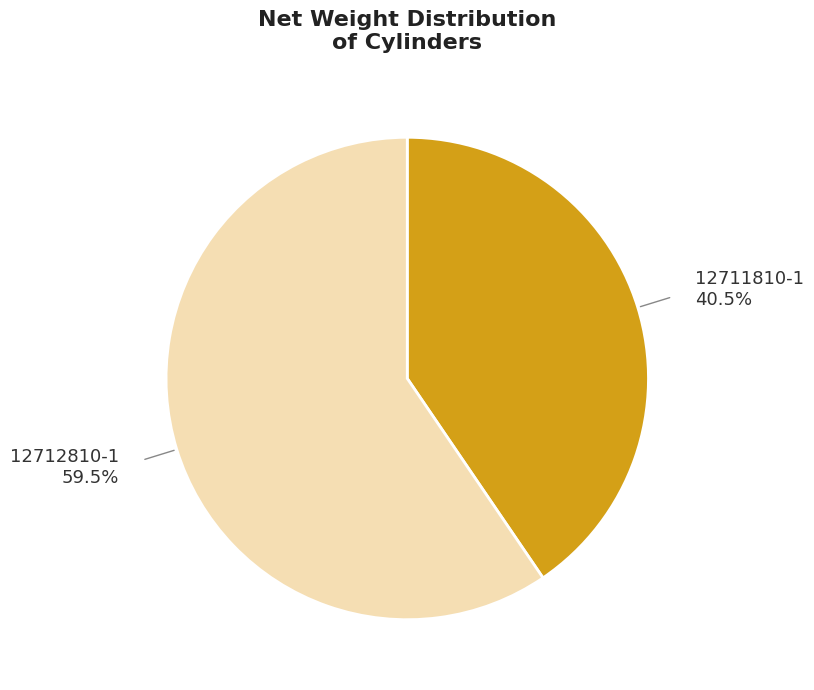

What is the ratio of the value at 12712810-1 to the value at 12711810-1?

1.5